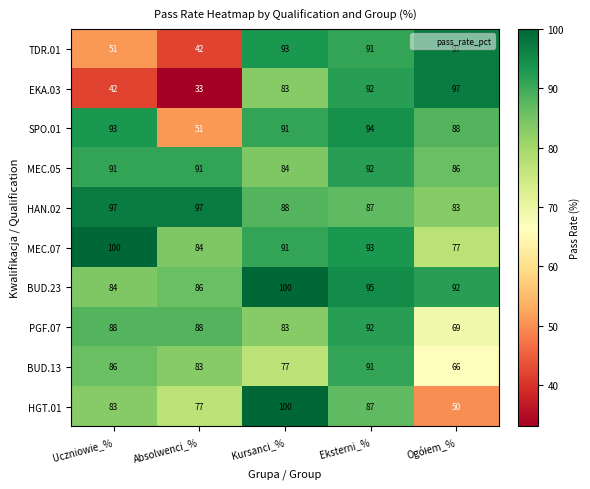

What is the sum of the EKA.03 values at Uczniowie_% and Eksterni_%?

134